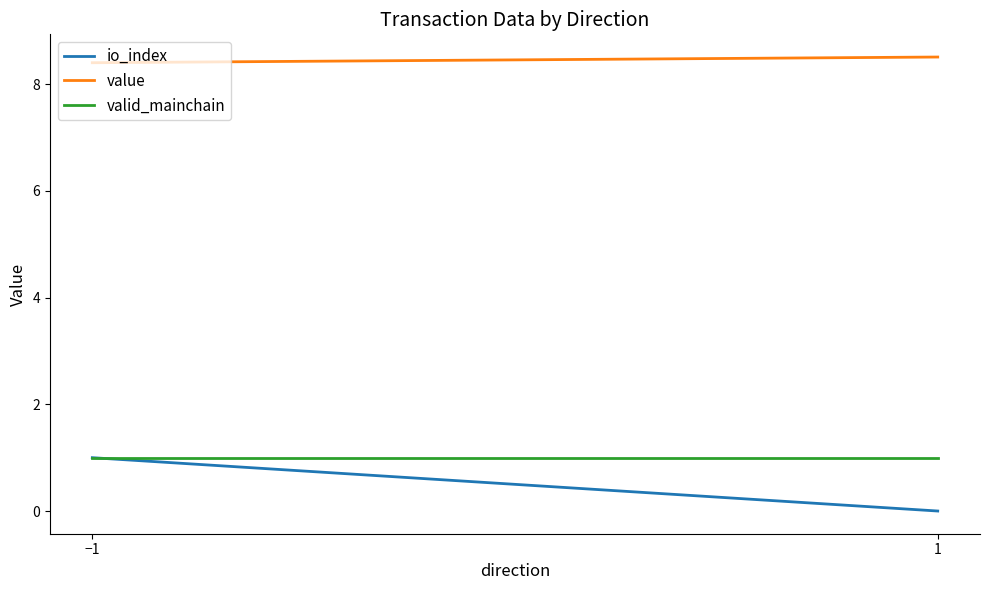

Rank the series at 1 from lowest to highest value.

io_index, valid_mainchain, value